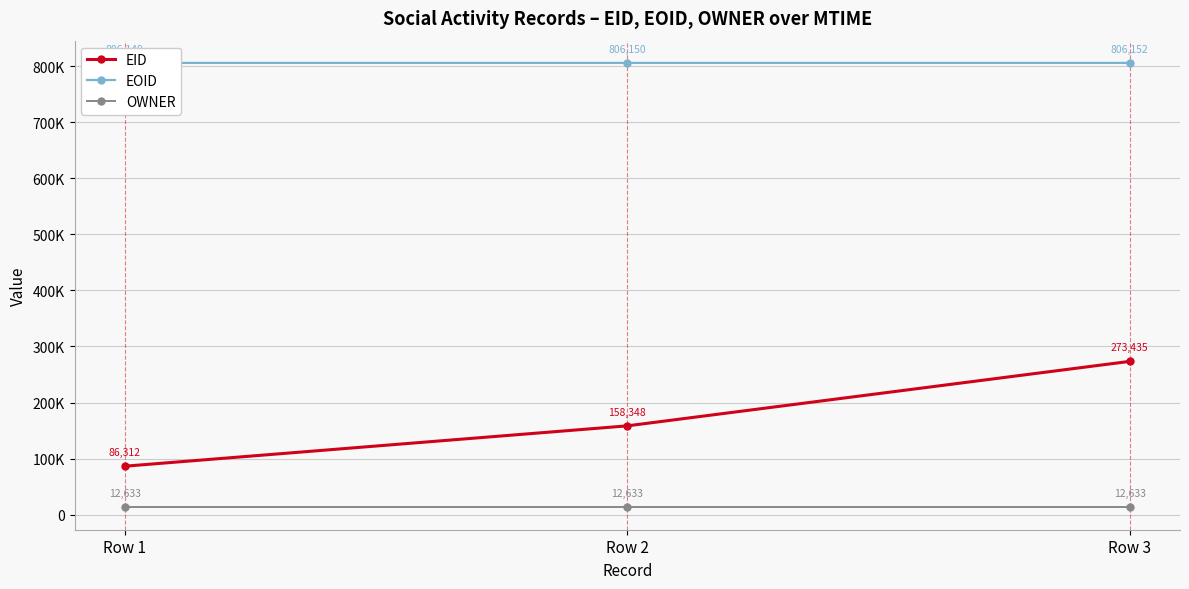

How many lines are shown in the chart?

3